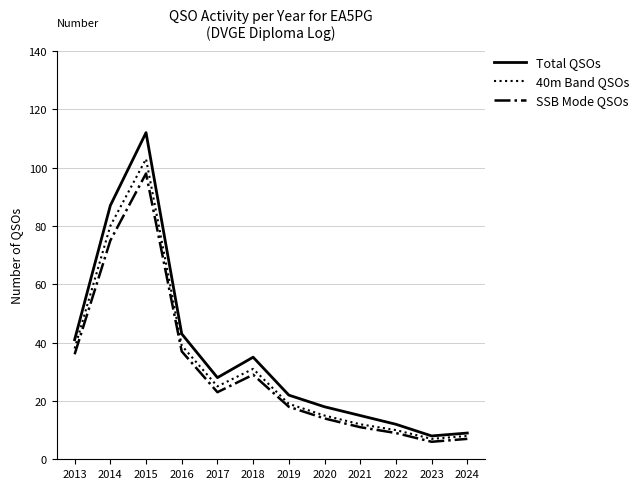

Which series has the widest spread of values?

Total QSOs